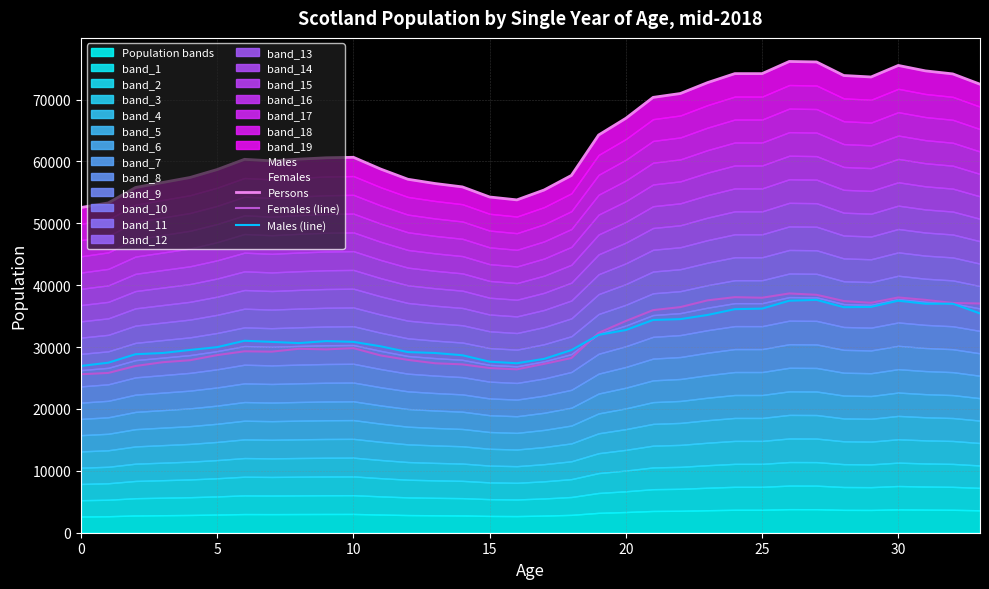

What is the maximum value for Males (line)?

37632